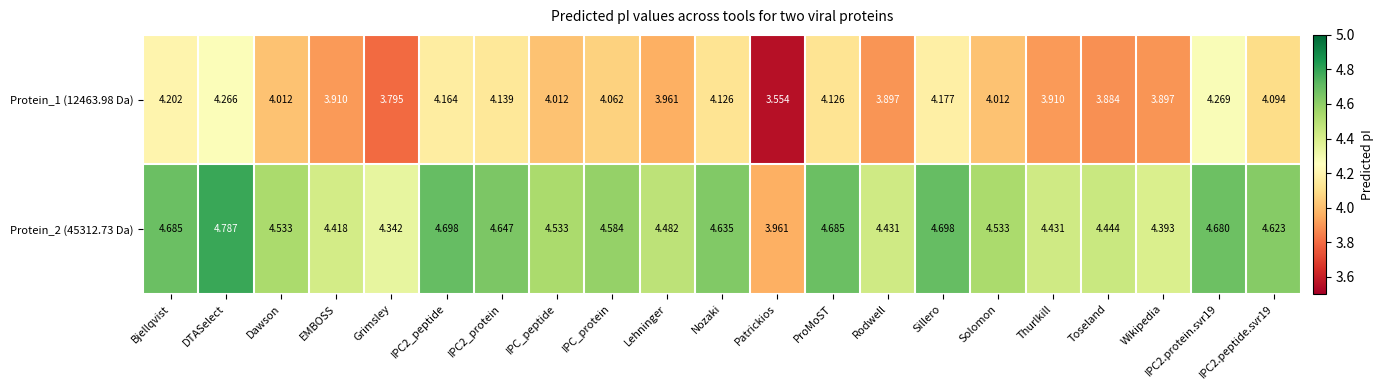

At which category does the chart reach its peak across all series?

DTASelect